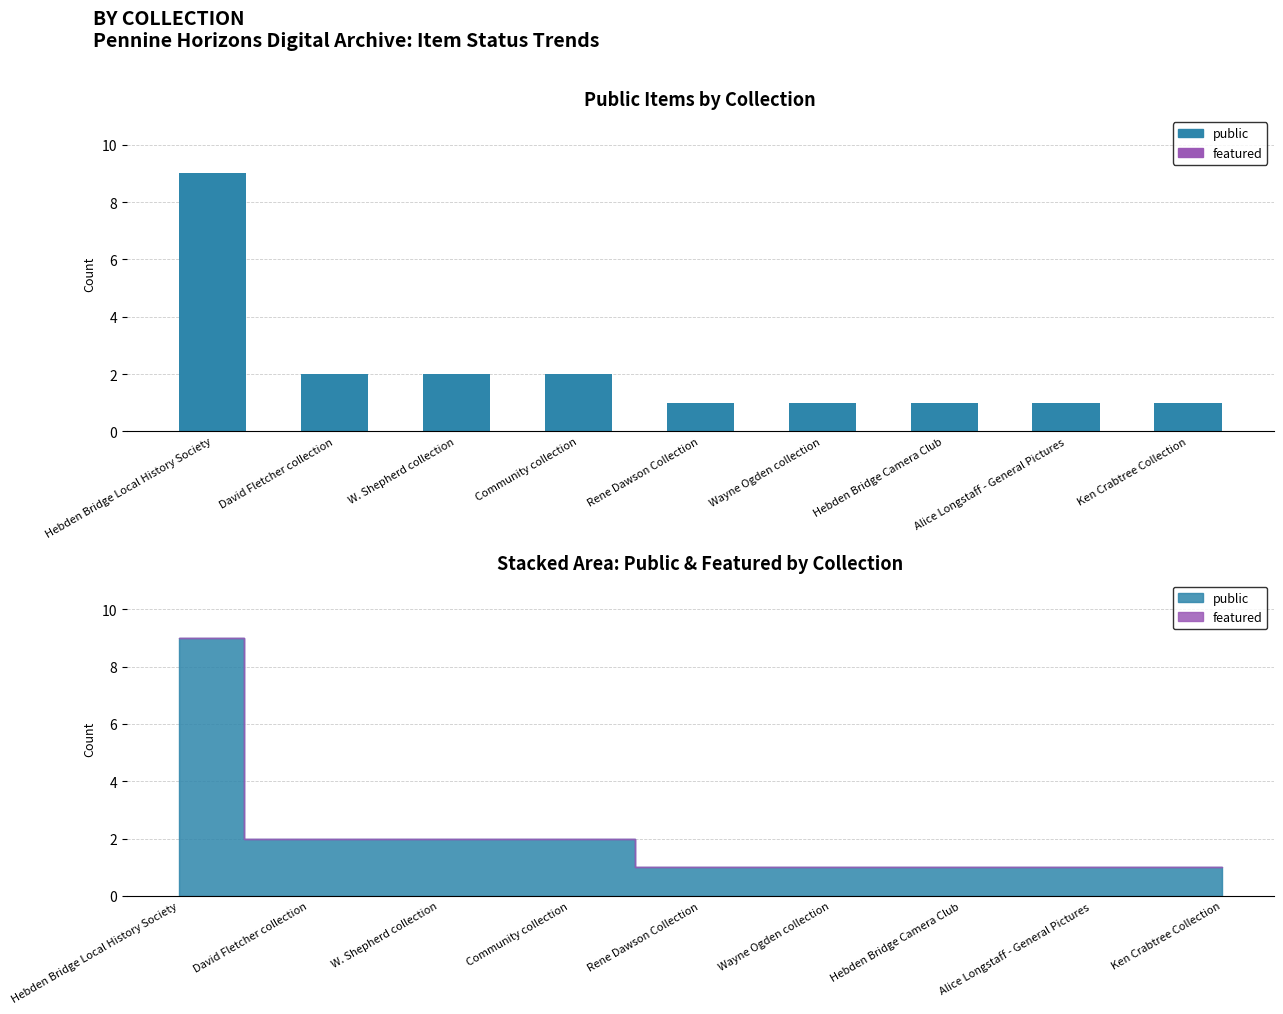

Are the bars horizontal?

No